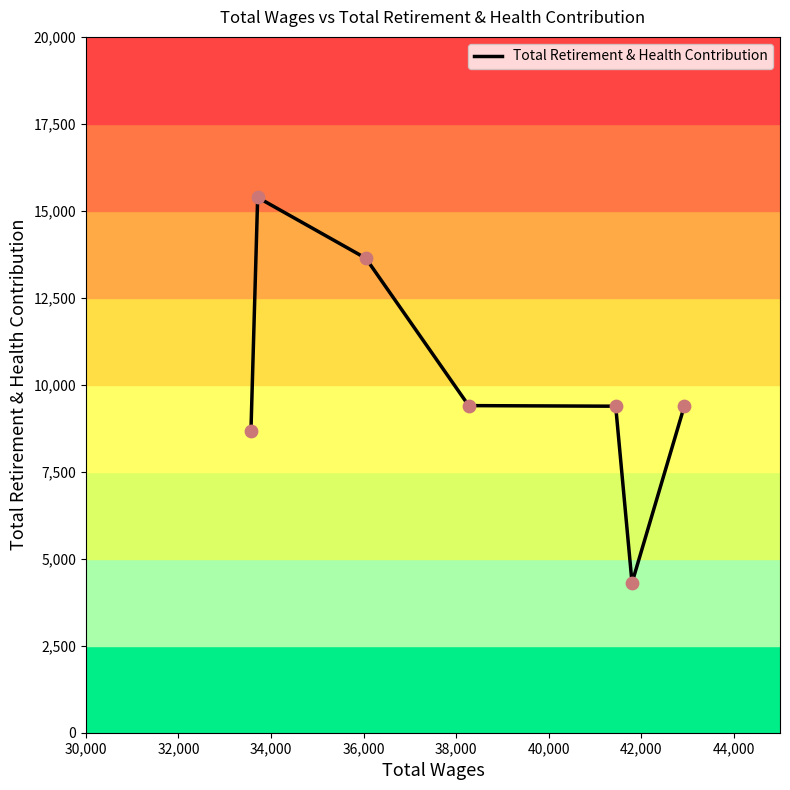

What is the average value?

10029